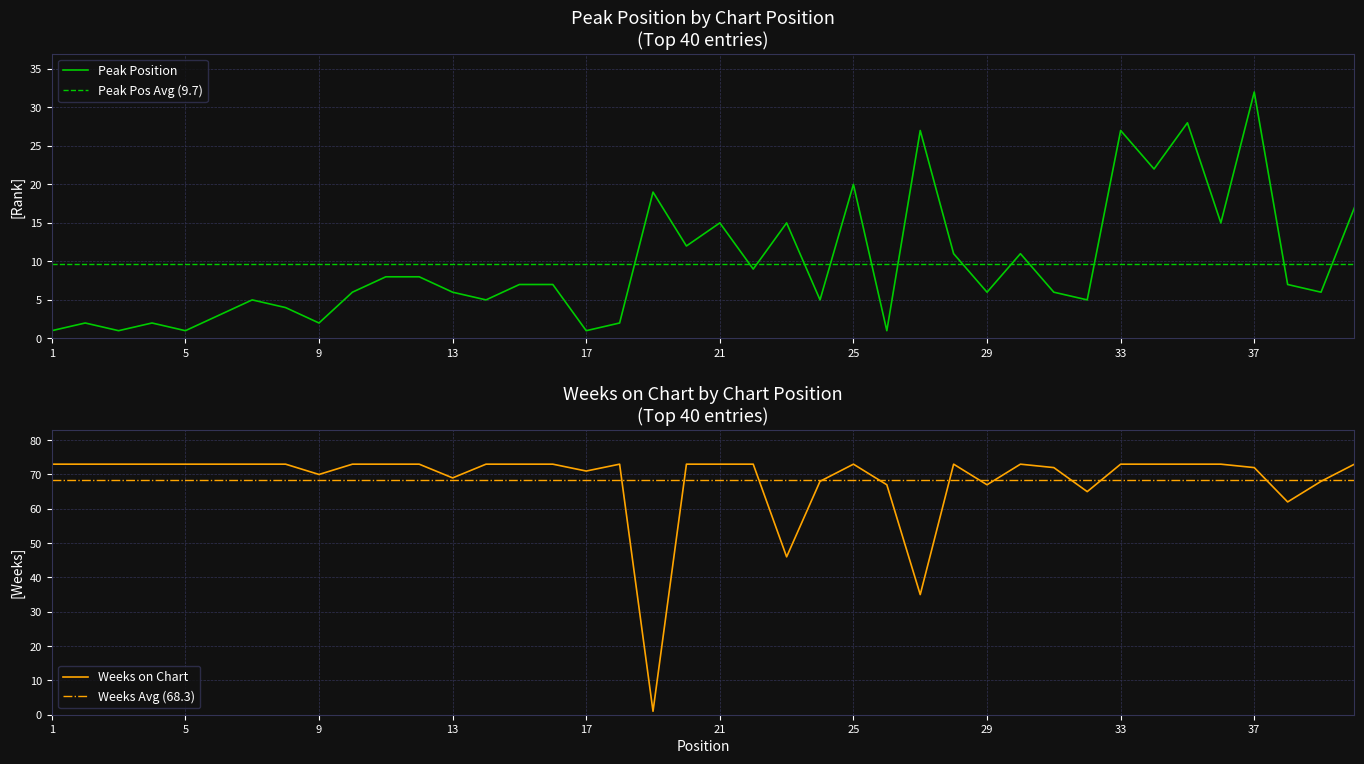

How many times do Peak Position and Weeks on Chart cross each other?

2